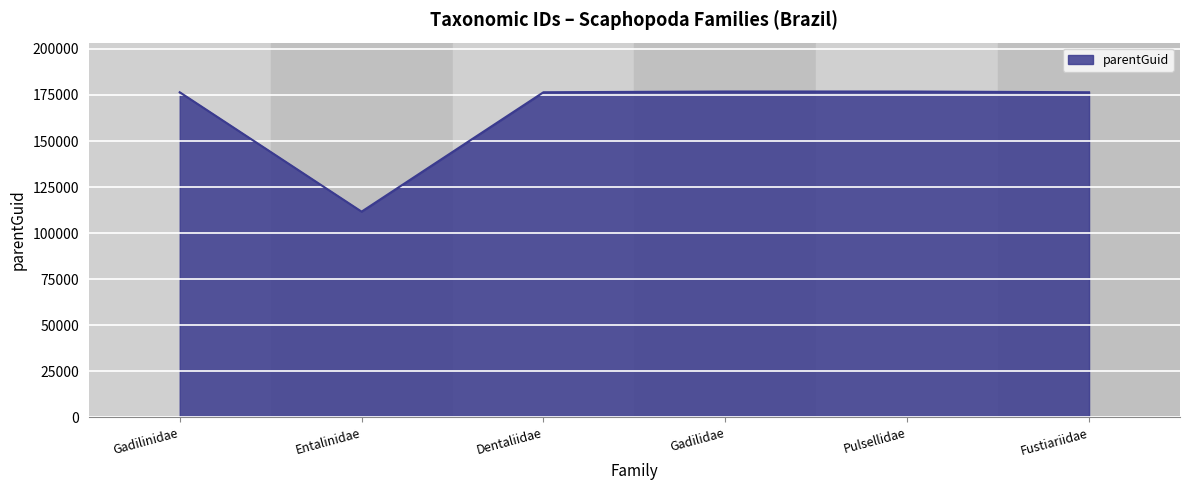

What is the average value?

165825